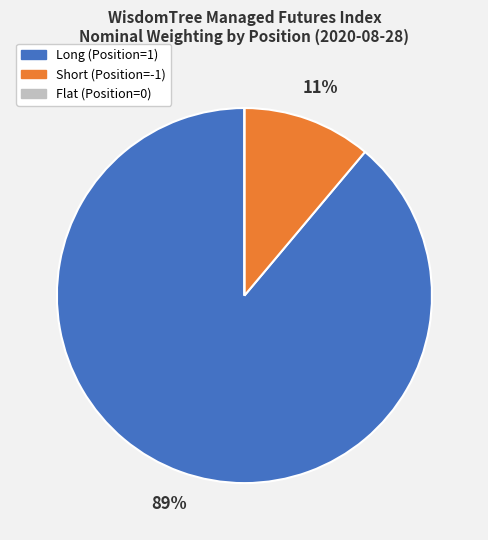

To the nearest percent, what is the difference between the largest and smallest slice percentages?

89%